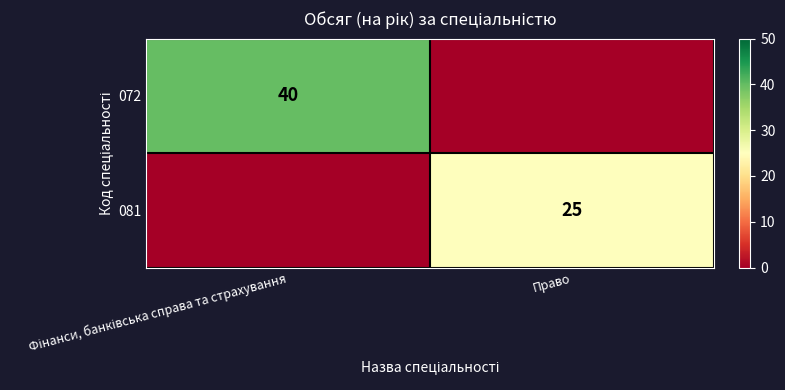

Is it true that 081 equals 15 at Право?

False